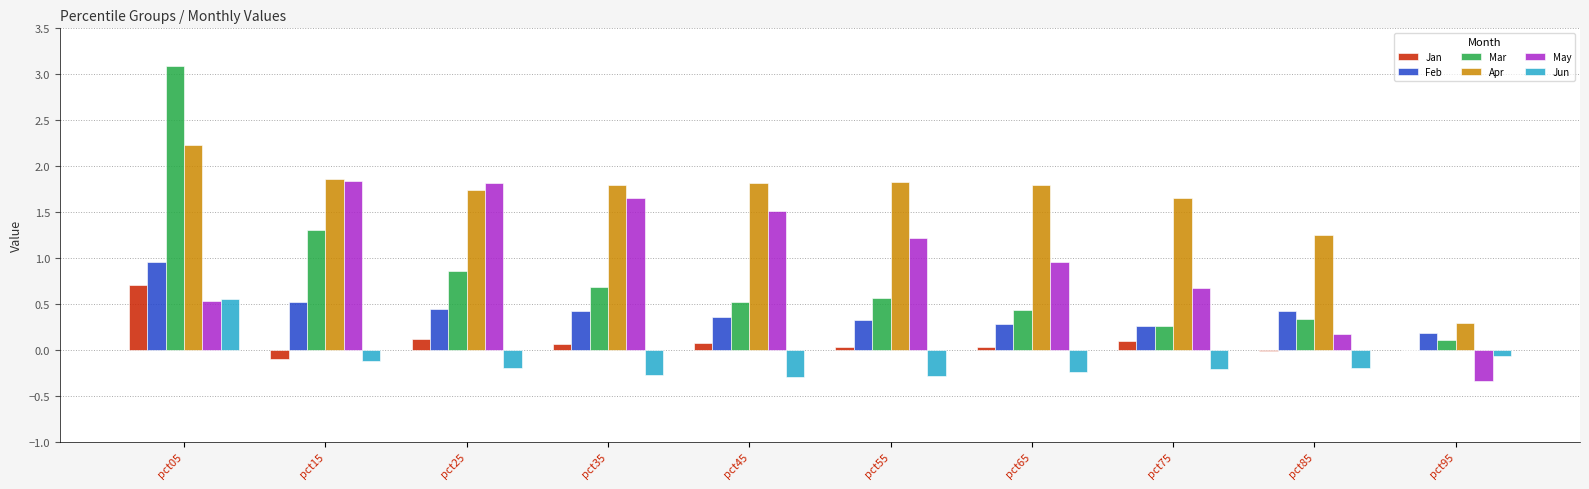

Is it true that Mar equals 1.3 at pct15?

True